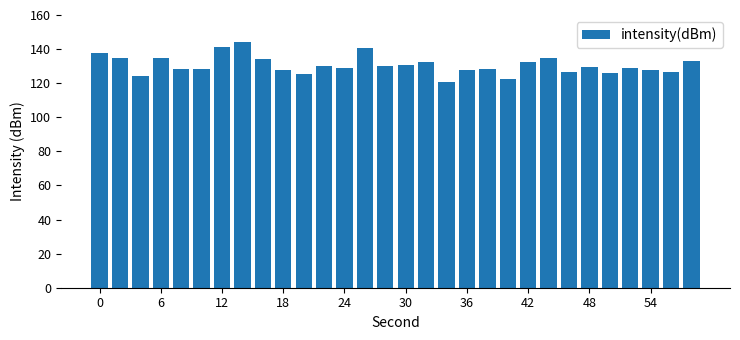

What is the sum of all values?

3918.6